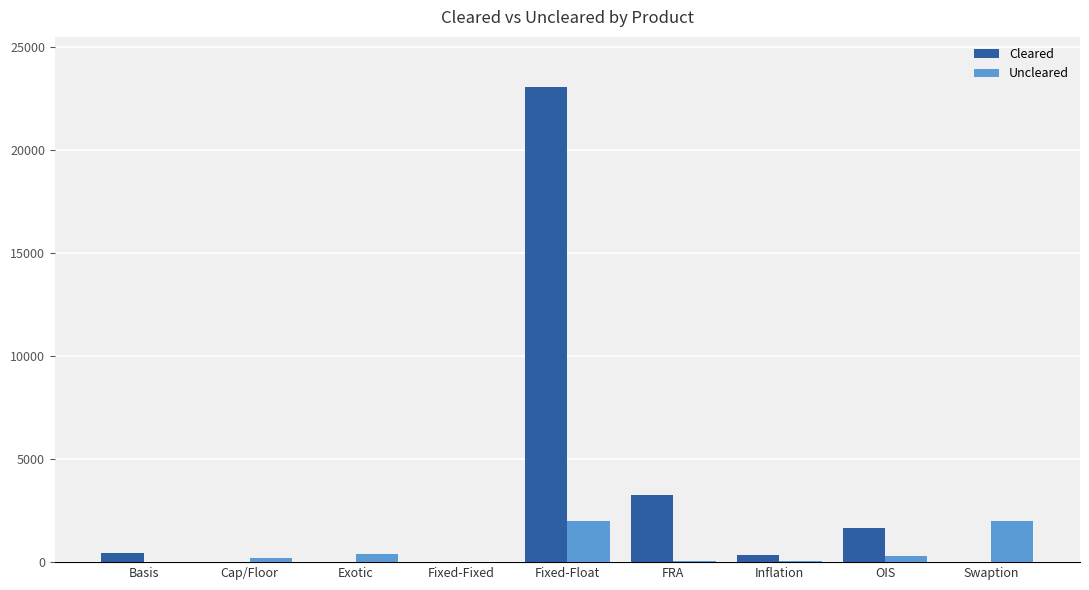

What is the total value across all series at Fixed-Float?

25050